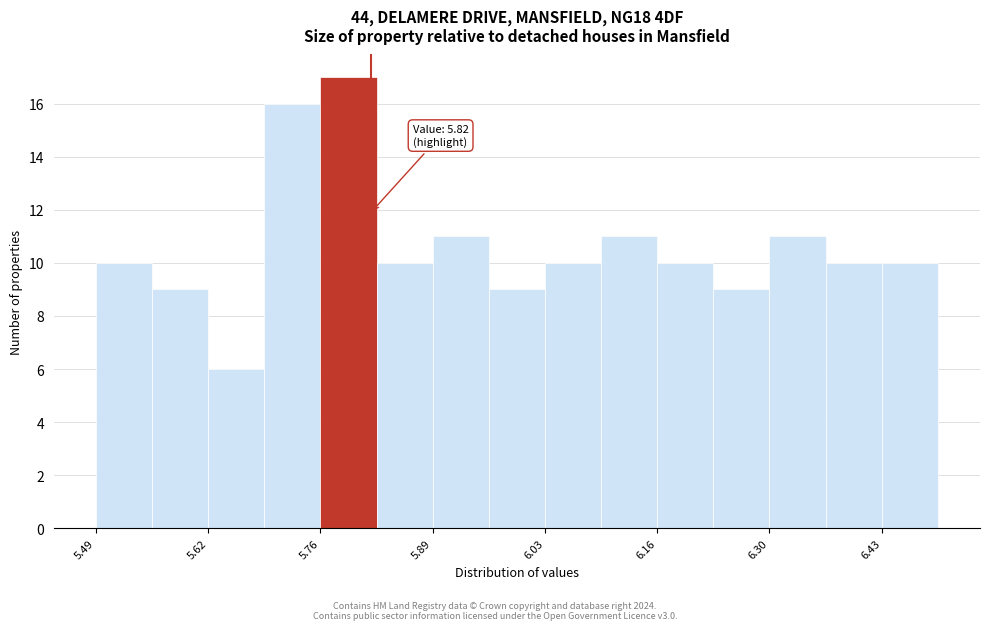

Read against the x-axis, roughly where is the centre of the tallest bar?

5.80